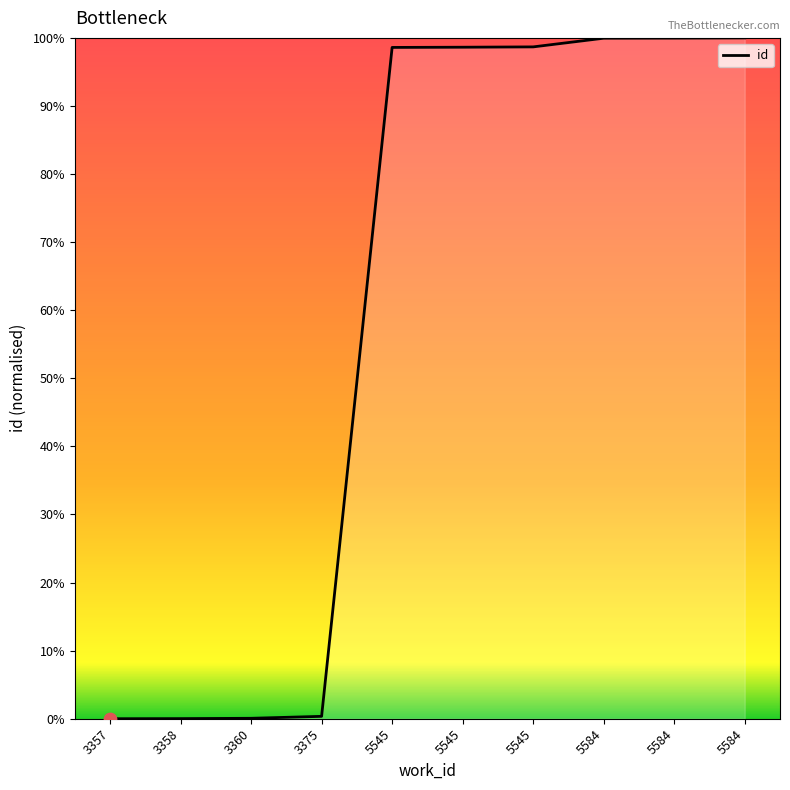

Approximately how many times larger is the value at 5584 compared to 5584?

1.0